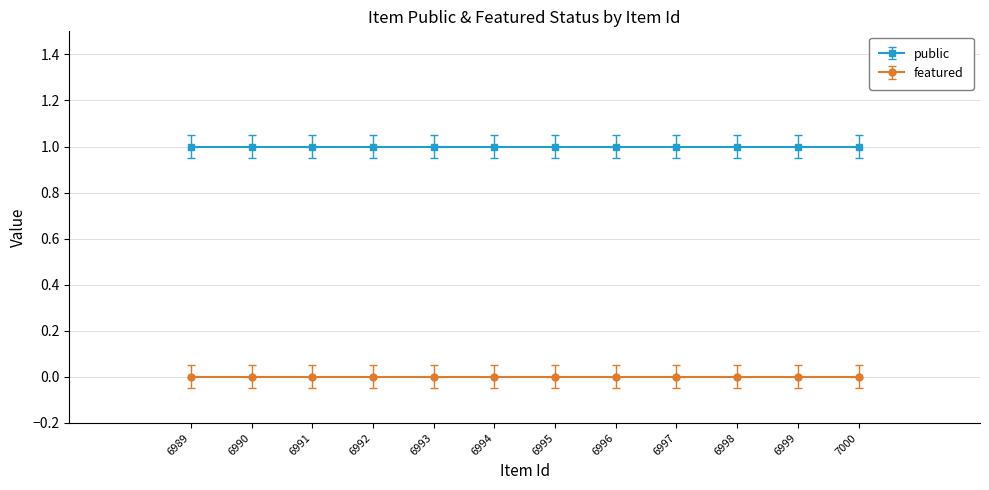

Which category has the lowest value across all series?

6989